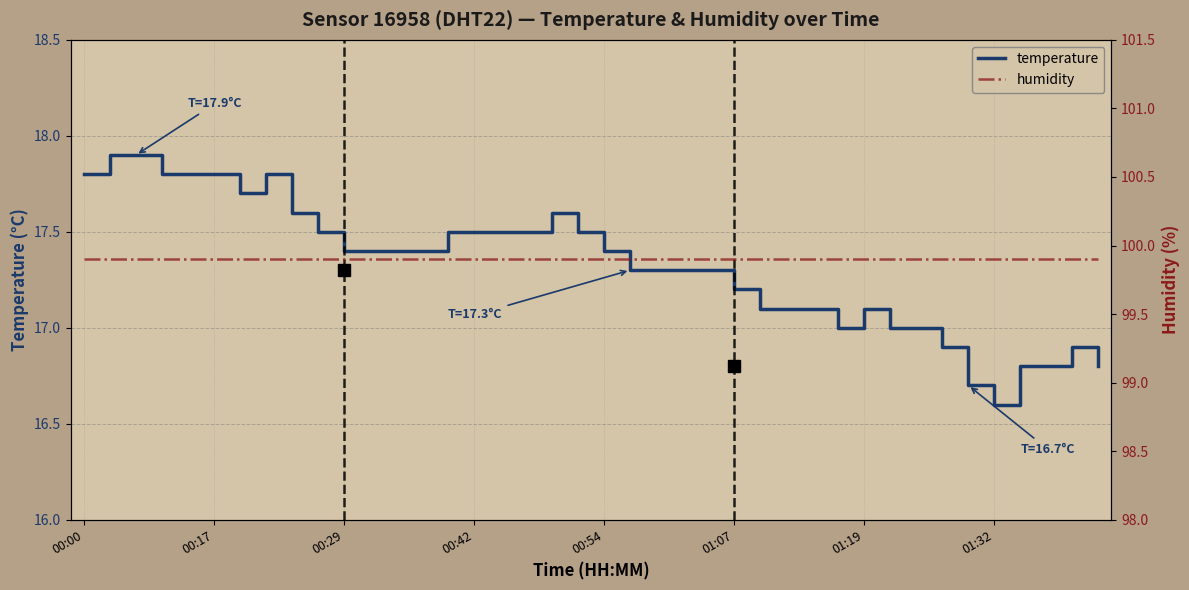

True or false: temperature and humidity cross at least once.

False